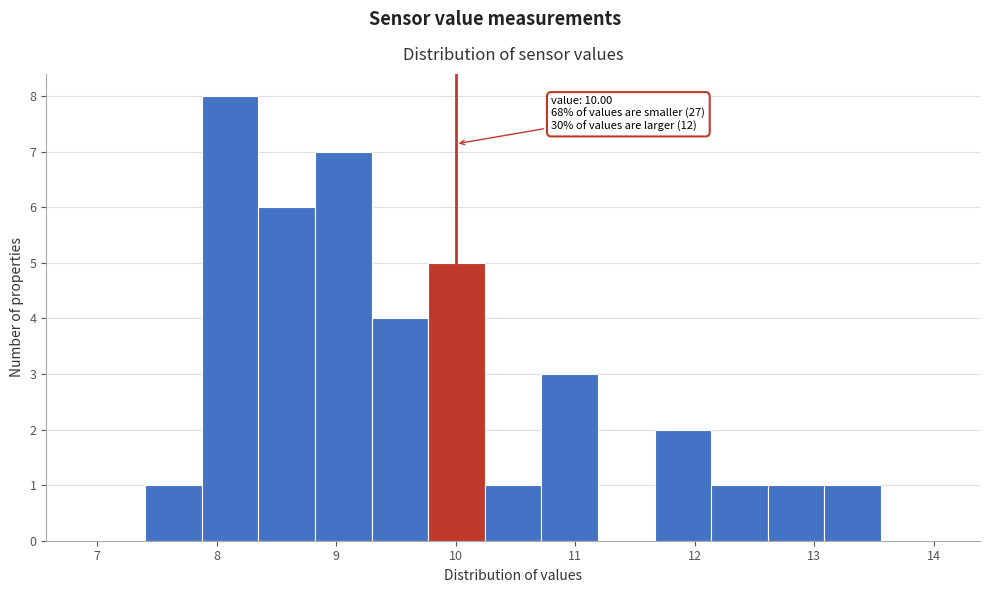

Which range on the x-axis has the tallest bar?

7.9 to 8.4